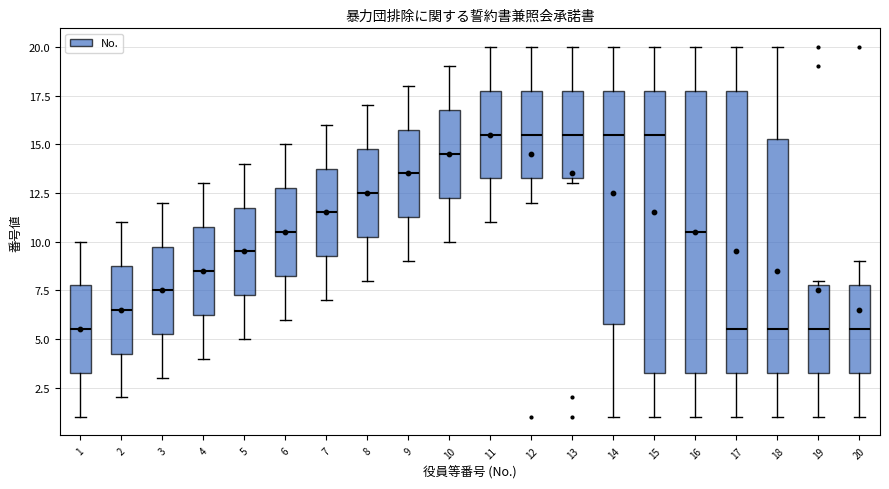

Where does the median line of the box at x = 3 sit on the y-axis? The values are not printed on the chart, so give them approximately, as read against the axis.

7.5